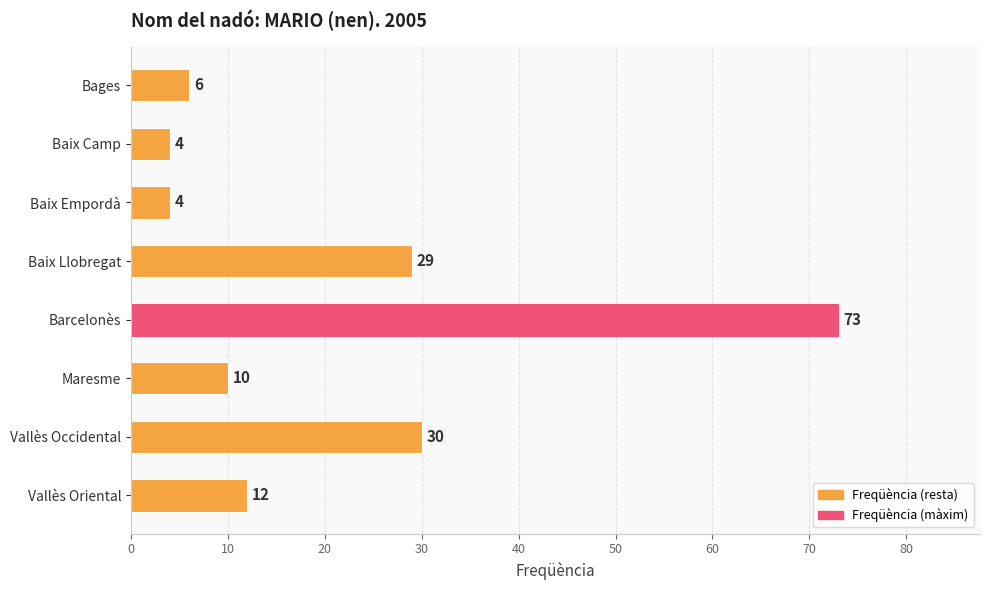

How many data points does each series have?

8